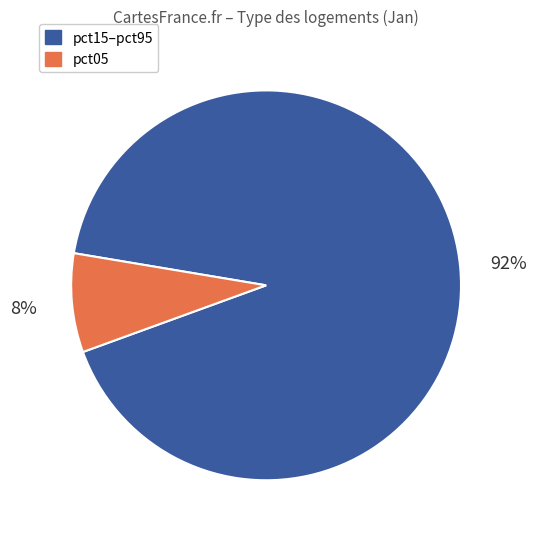

To the nearest percent, what is the difference between the largest and smallest slice percentages?

84%